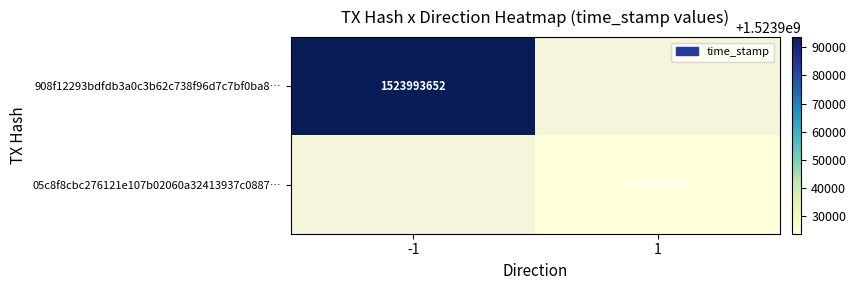

How many data points does each series have?

2